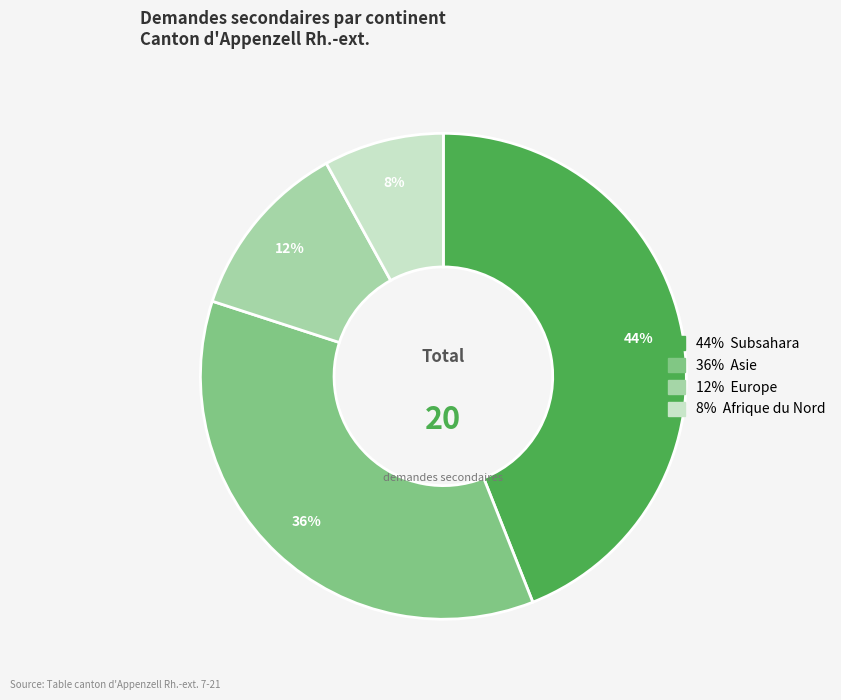

Does any single category account for the majority?

No